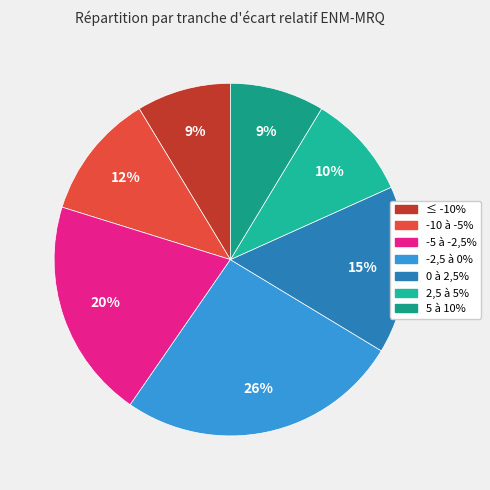

Count the number of slices in the pie.

7